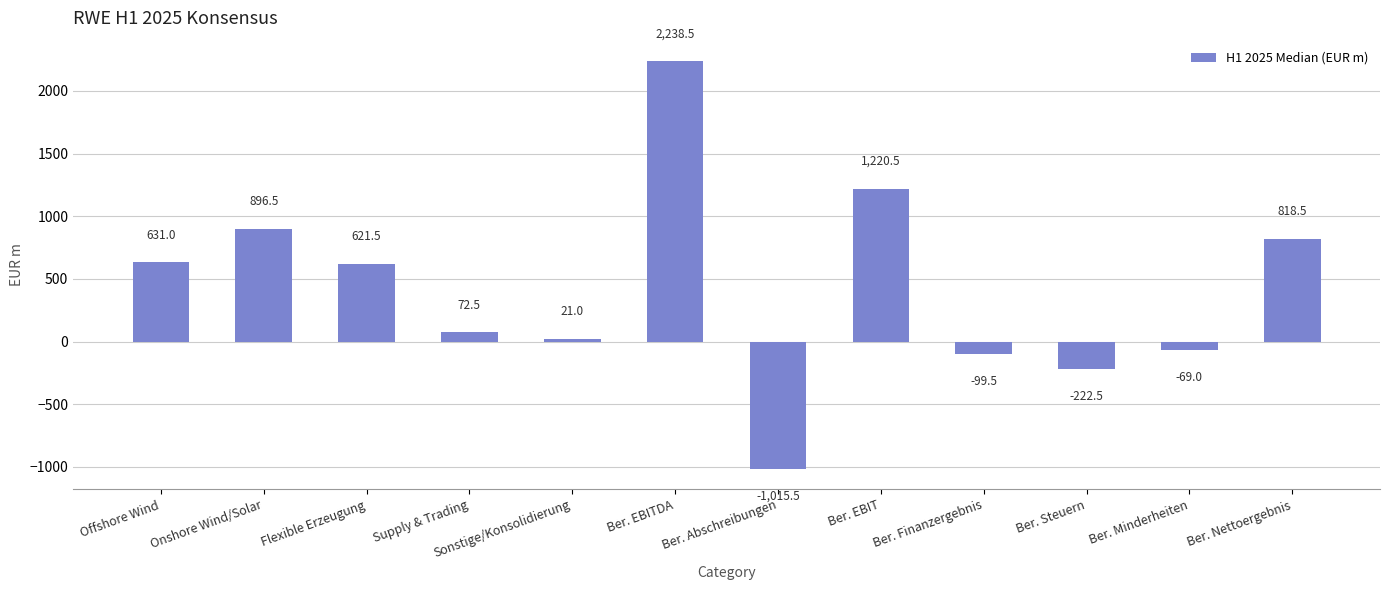

What is the difference between the second highest and minimum values?

2236.0